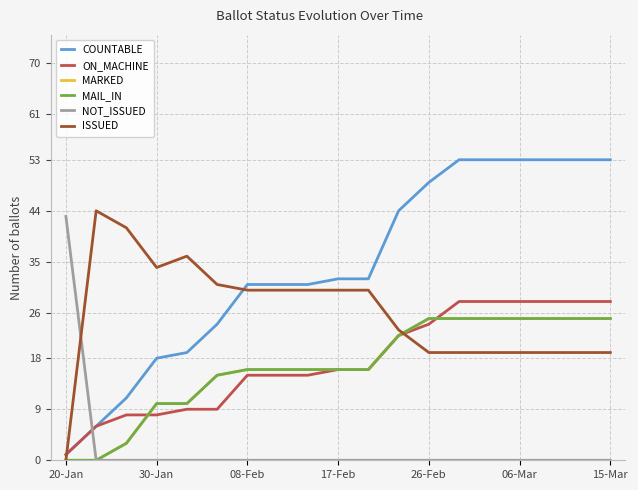

Reading right to left, transcribe all the data shown in this chart.

COUNTABLE: 53	53	53	53	53	53	49	44	32	32	31	31	31	24	19	18	11	6	1
ON_MACHINE: 28	28	28	28	28	28	24	22	16	16	15	15	15	9	9	8	8	6	1
MARKED: 25	25	25	25	25	25	25	22	16	16	16	16	16	15	10	10	3	0	0
MAIL_IN: 25	25	25	25	25	25	25	22	16	16	16	16	16	15	10	10	3	0	0
NOT_ISSUED: 0	0	0	0	0	0	0	0	0	0	0	0	0	0	0	0	0	0	43
ISSUED: 19	19	19	19	19	19	19	23	30	30	30	30	30	31	36	34	41	44	0